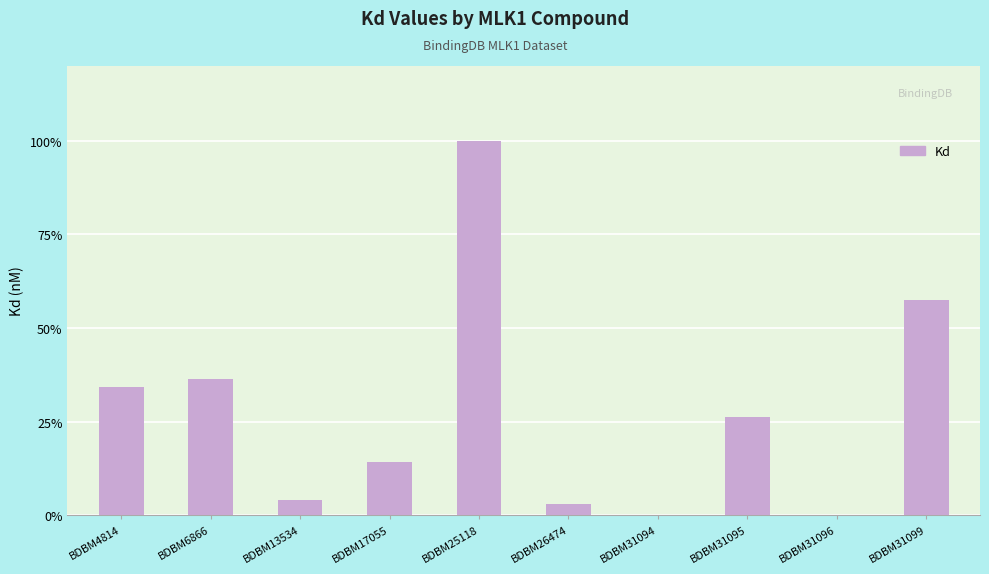

True or false: the data shows 9882710 at BDBM31099.

False